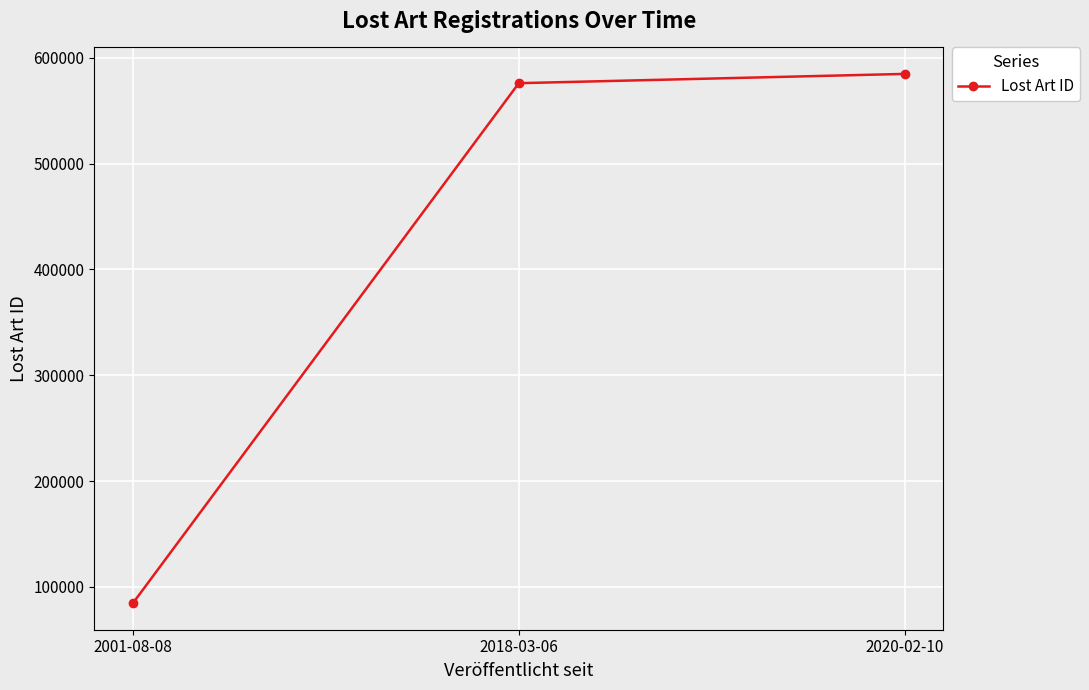

What is the value of the 1st point from the left?

84634